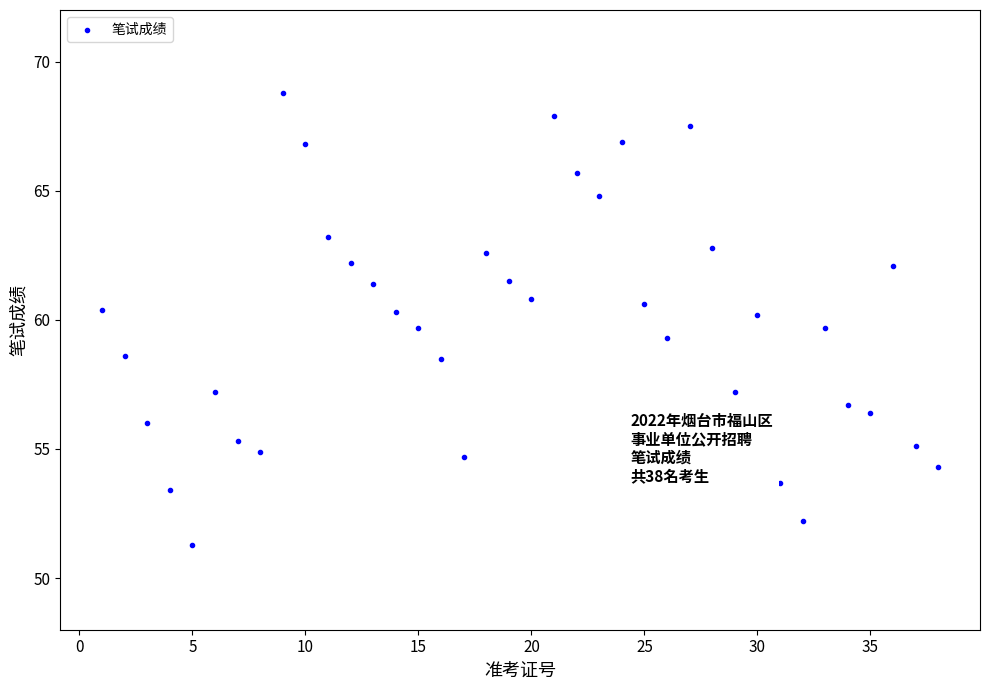

What is the range of X values (max minus min)?

37.0